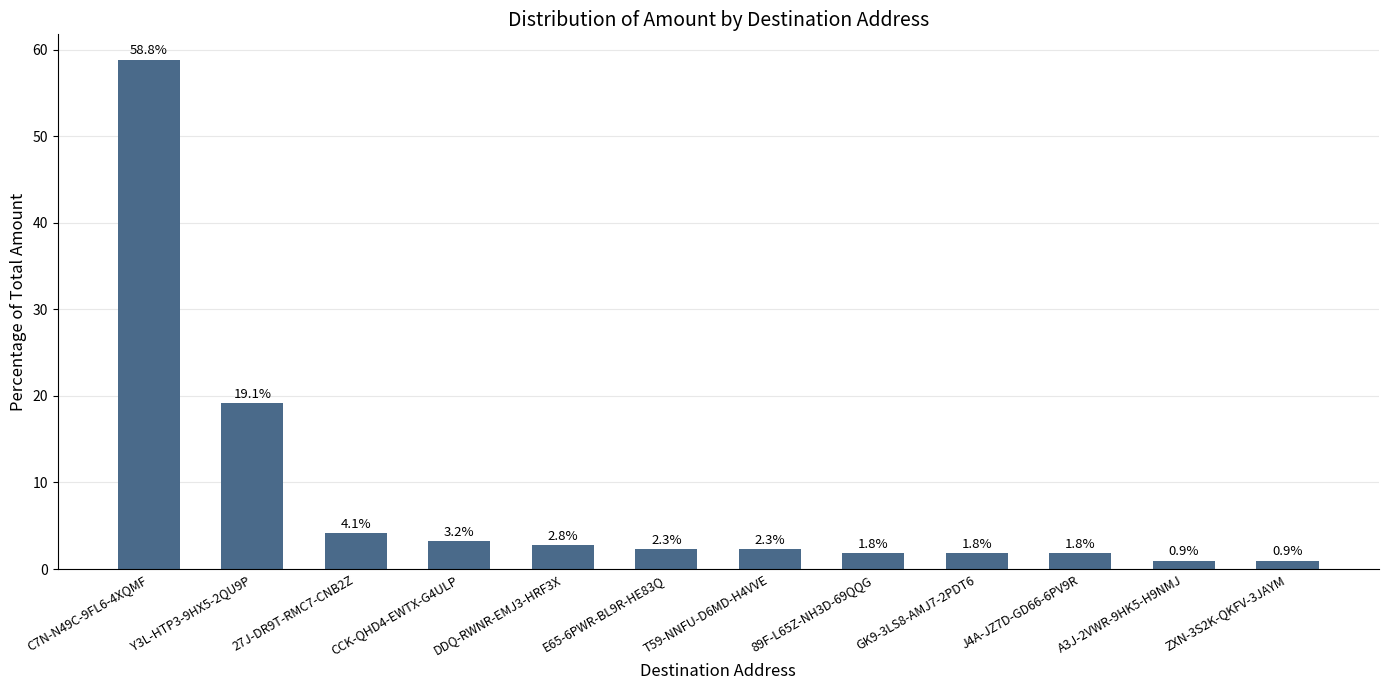

What is the approximate value at 27J-DR9T-RMC7-CNB2Z?

4.1